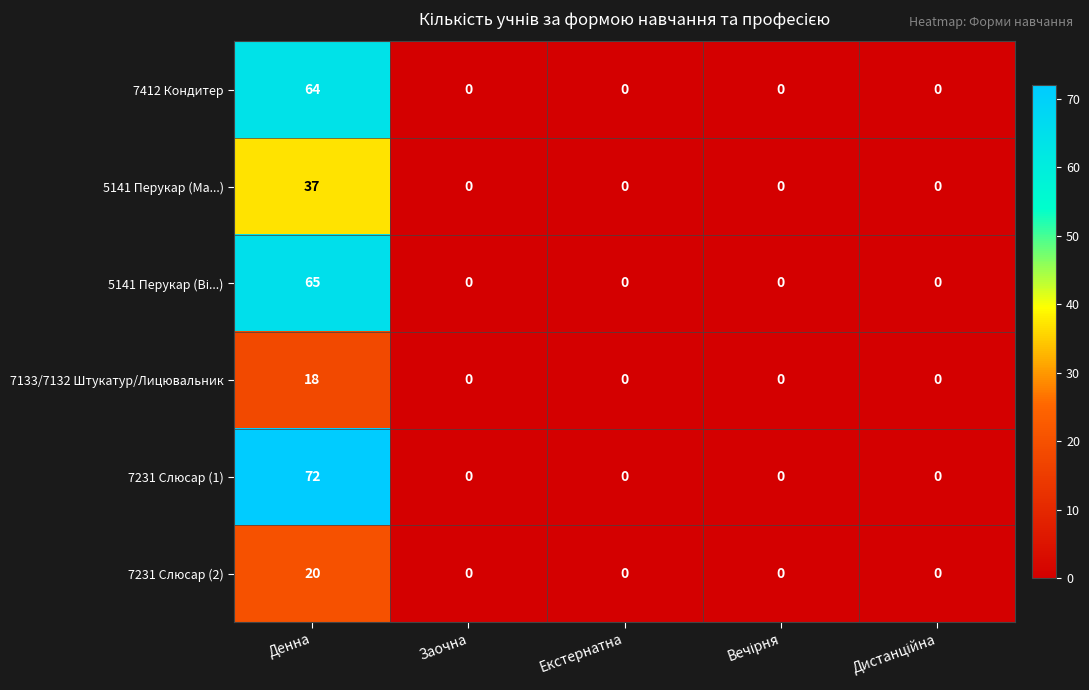

What is the sum of the 7412 Кондитер values at Заочна and Денна?

64